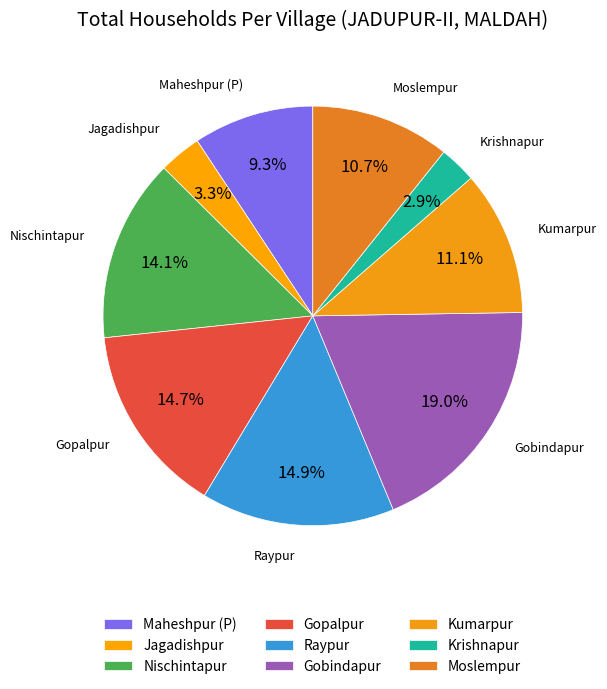

Between Maheshpur (P) and Raypur, which is larger?

Raypur